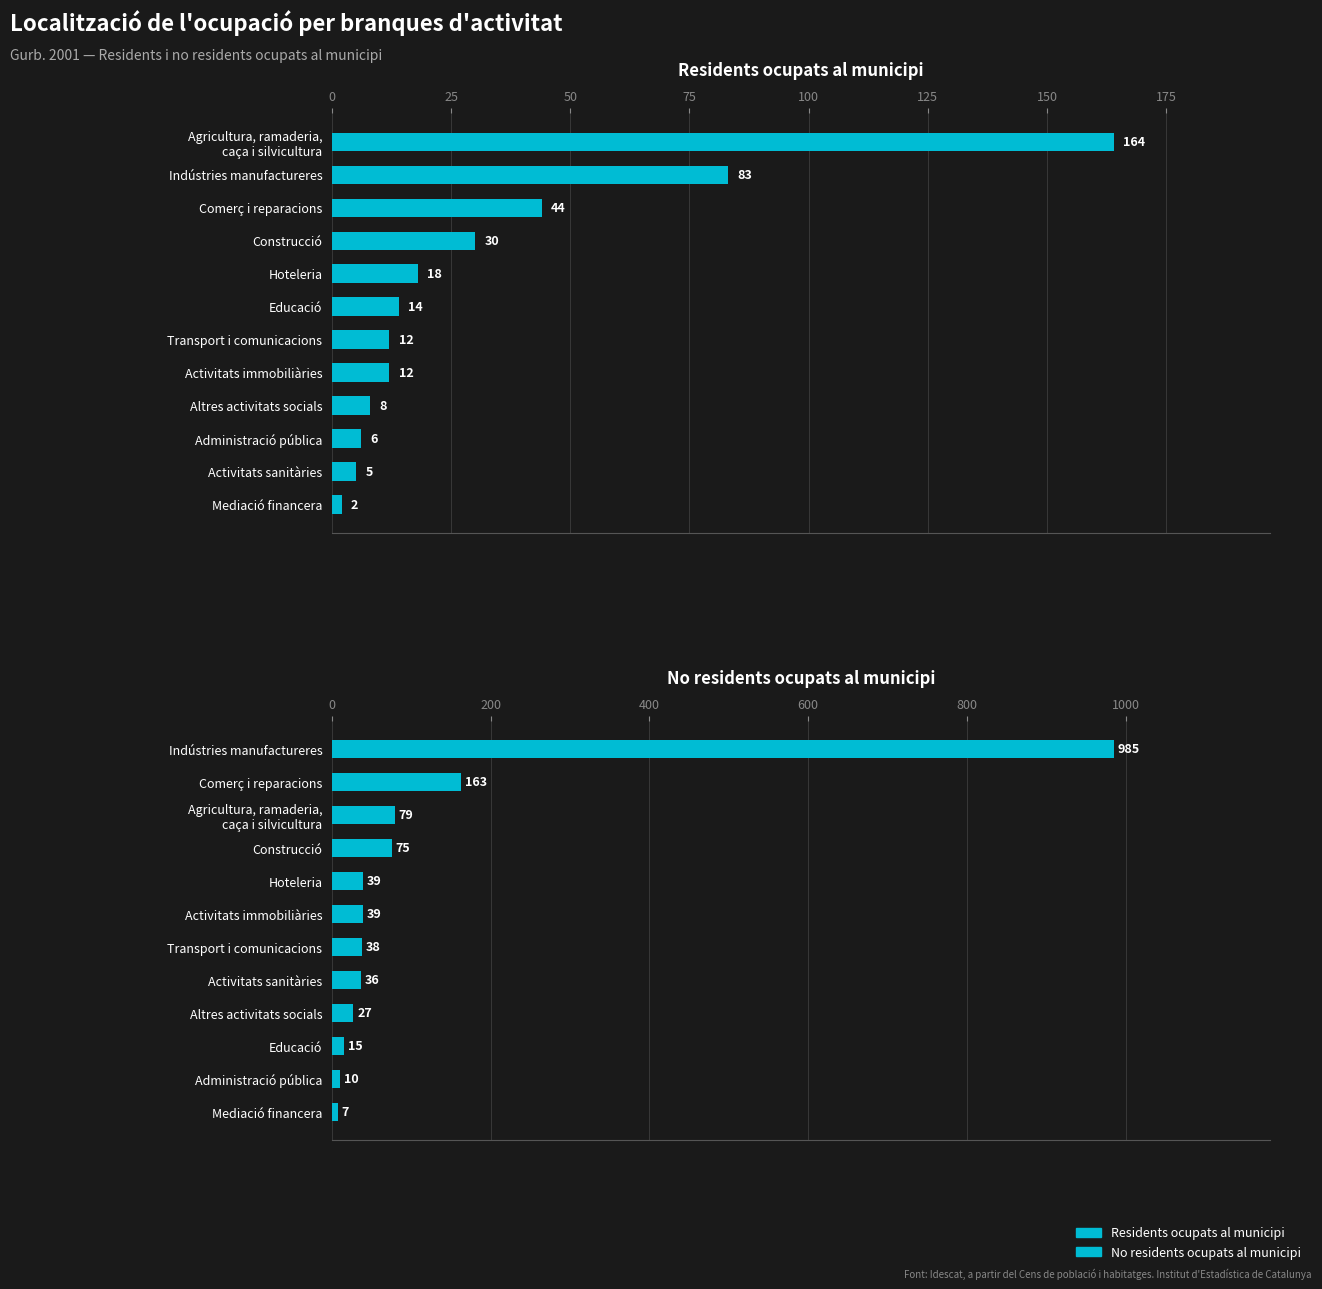

How many groups of bars are there?

12